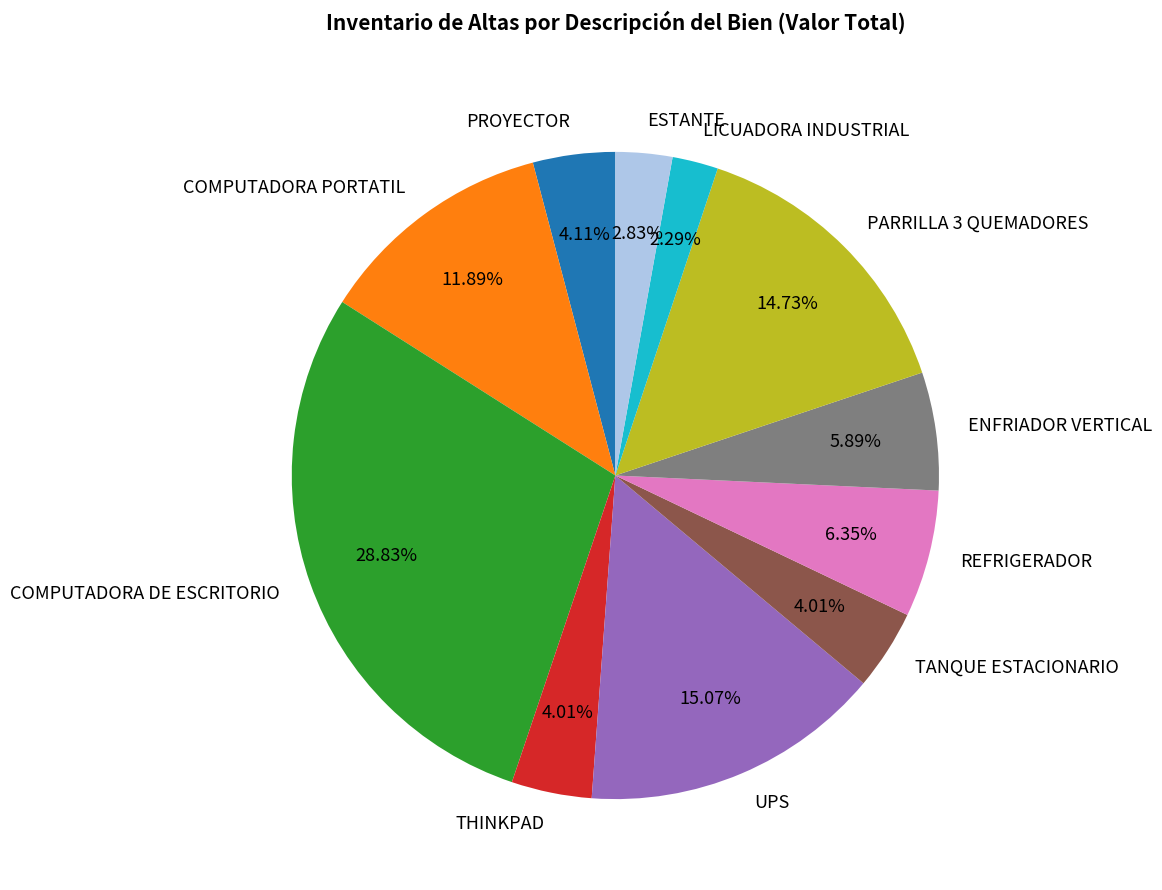

Which has a higher value, PROYECTOR or LICUADORA INDUSTRIAL?

PROYECTOR